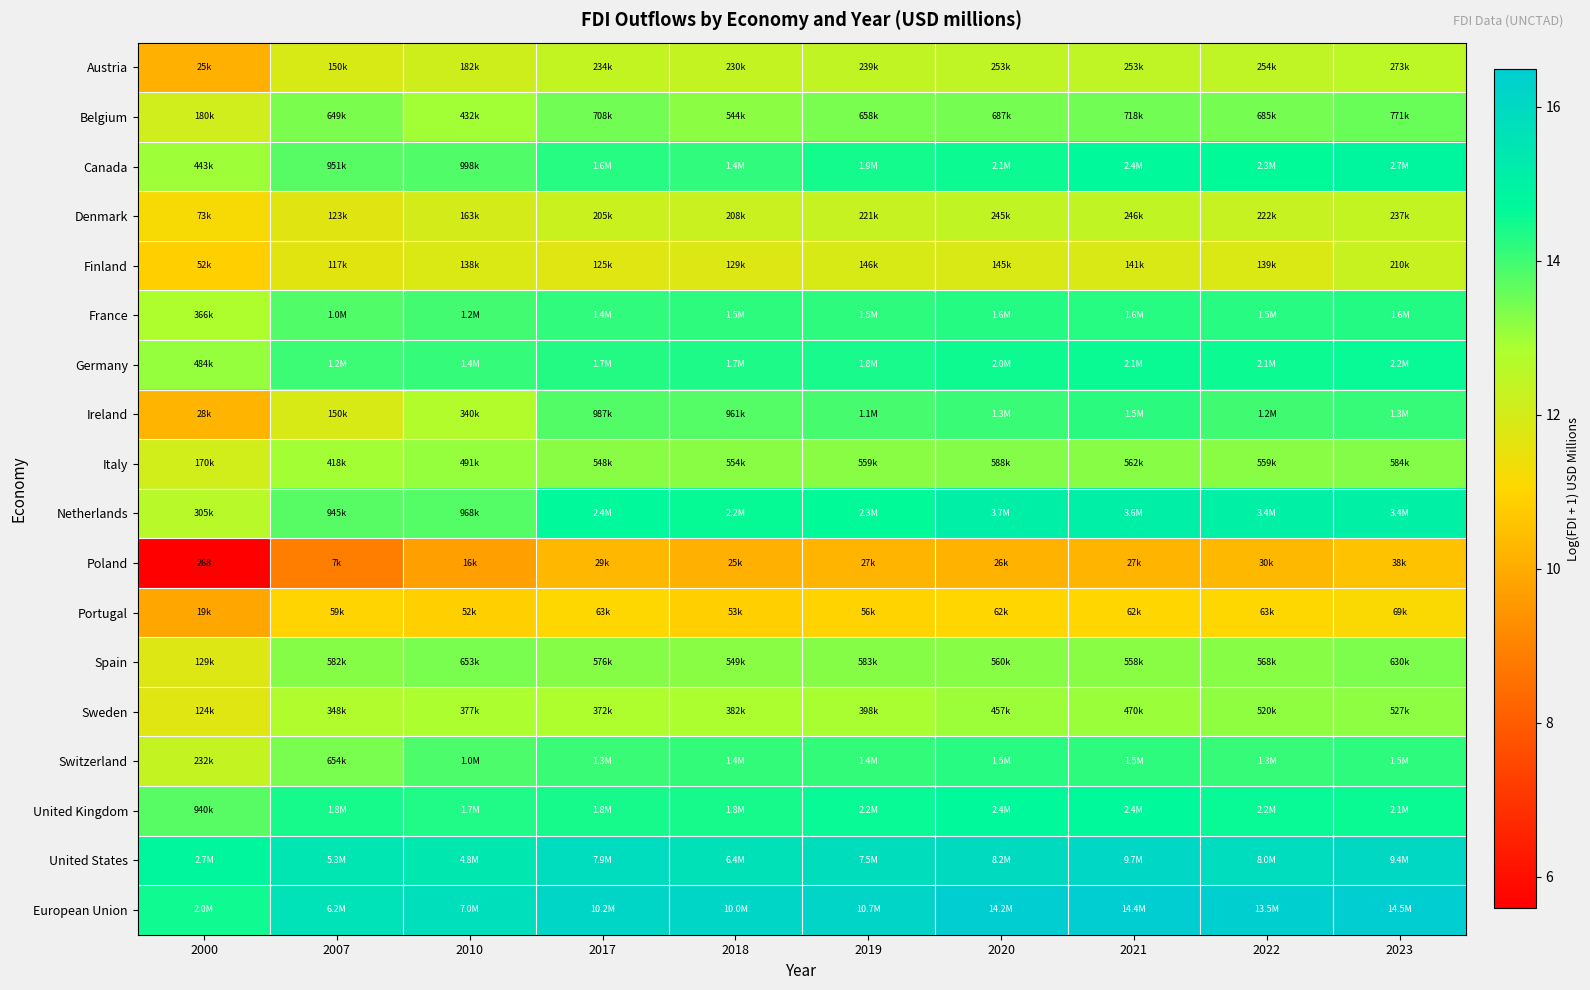

What value does the France series have at 2010?

14.0